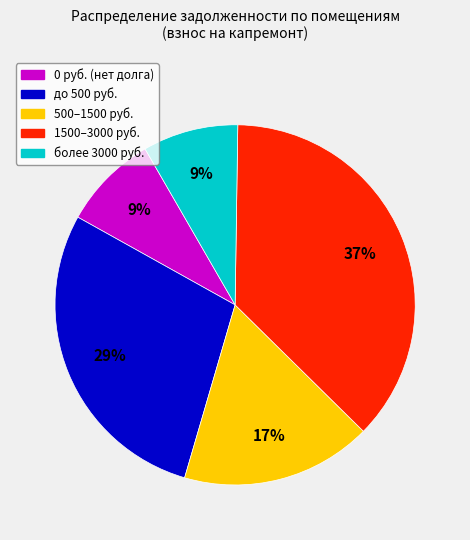

True or false: более 3000 руб. accounts for 9% of the total.

True